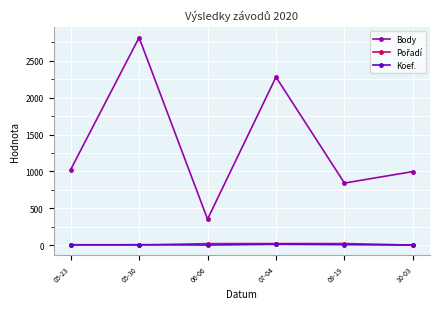

Where is Body nearest to the value 1583?

05-23